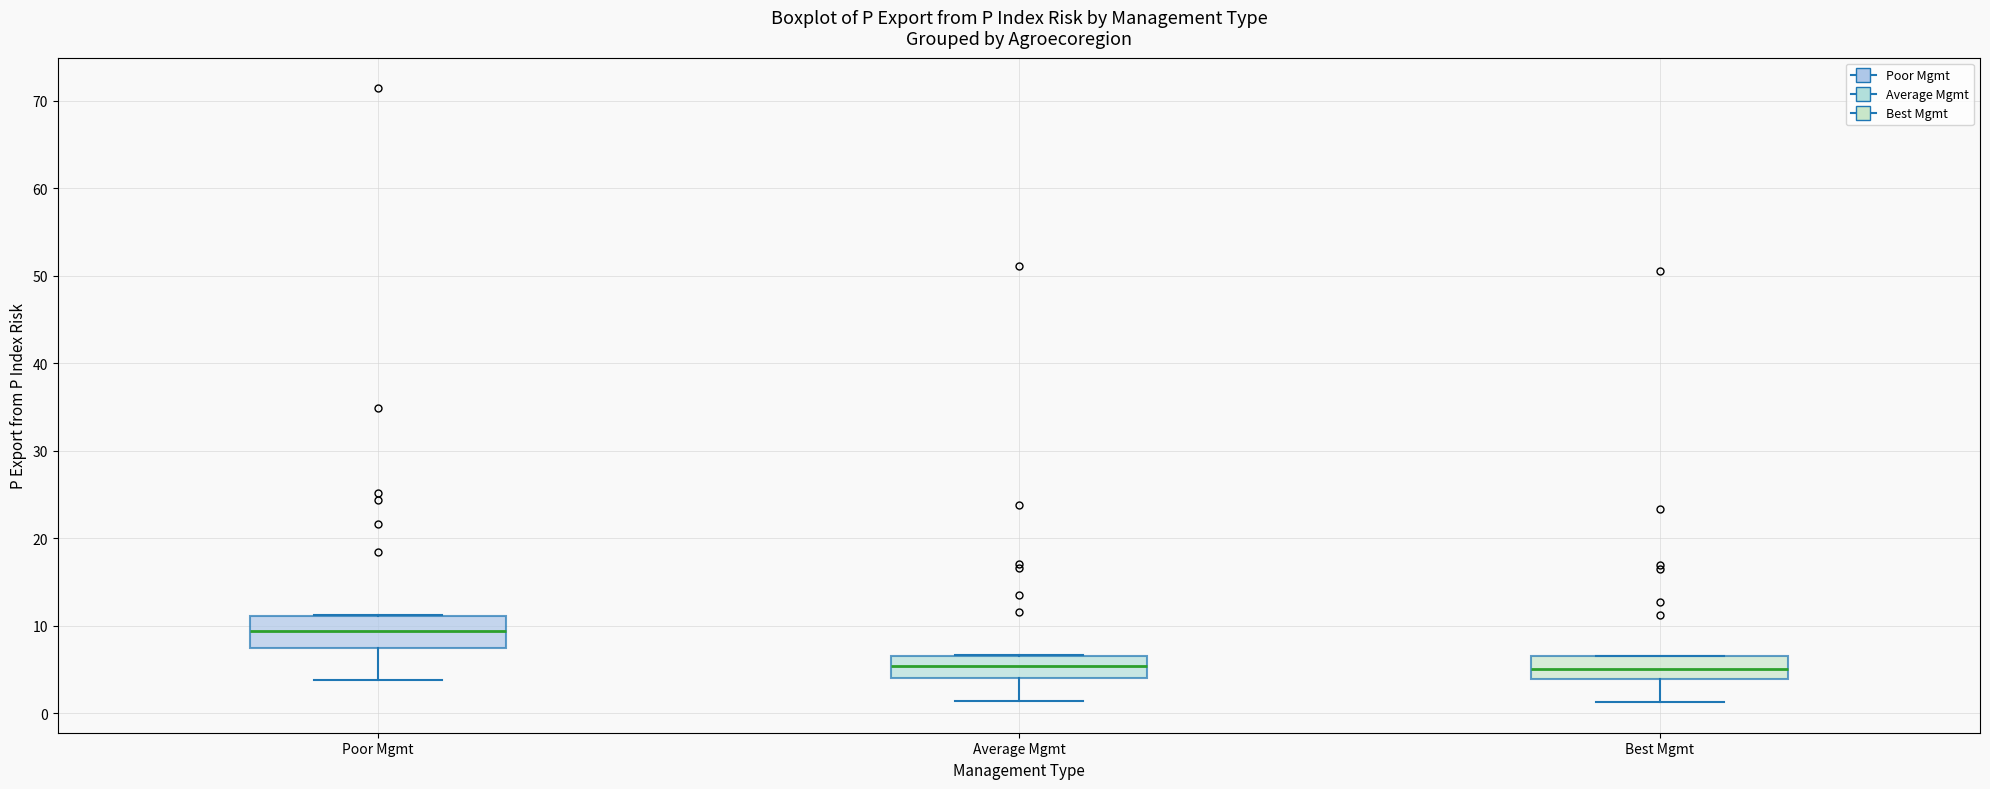

Which box is the tallest, from its lower edge to its upper edge?

Poor Mgmt